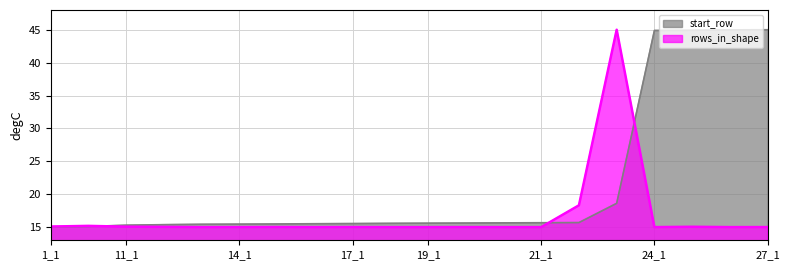

Reading right to left, list all the values displayed in this chart.

start_row: 45.0	45.0	44.9	44.9	18.6	15.7	15.7	15.6	15.6	15.6	15.6	15.5	15.5	15.5	15.5	15.4	15.4	15.3	15.1	15.0
rows_in_shape: 15.0	15.0	15.1	15.0	45.0	18.3	15.0	15.0	15.0	15.0	15.0	15.0	15.0	15.0	15.0	15.0	15.0	15.1	15.2	15.1